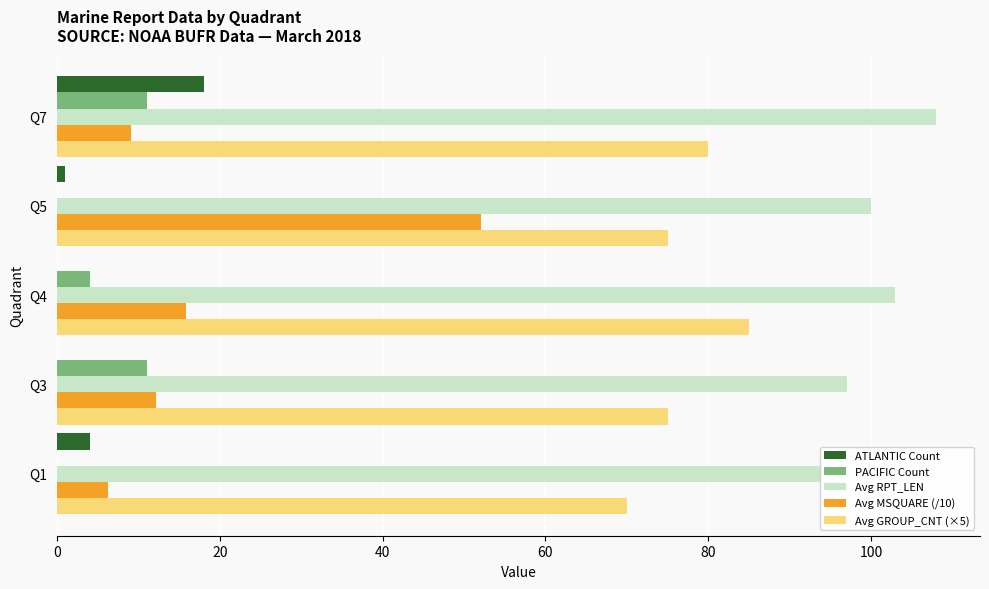

How many data points in Avg MSQUARE (/10) are above 12?

3